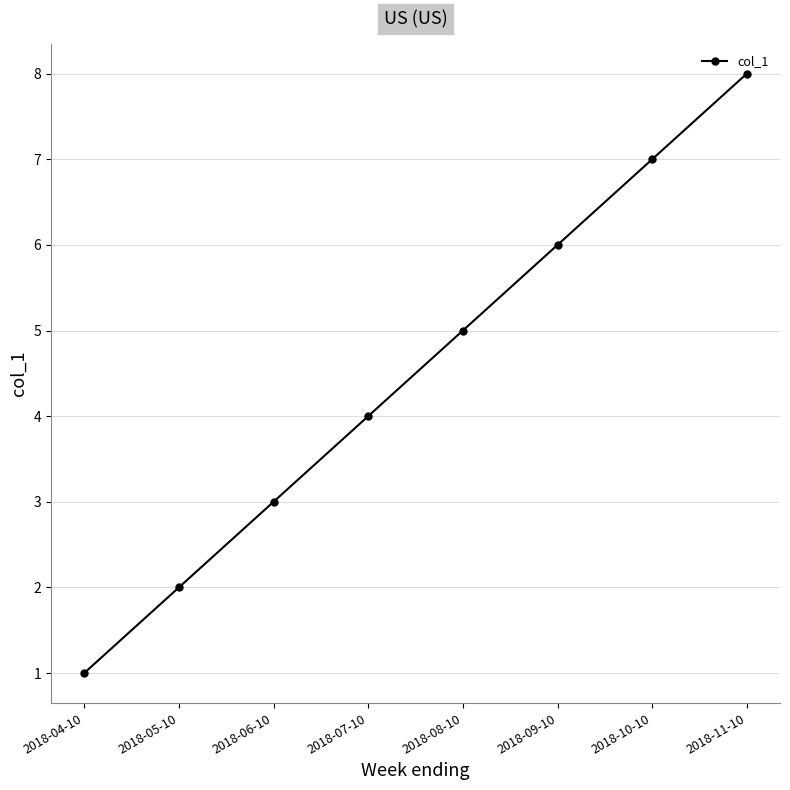

Which has a higher value, 2018-05-10 or 2018-11-10?

2018-11-10